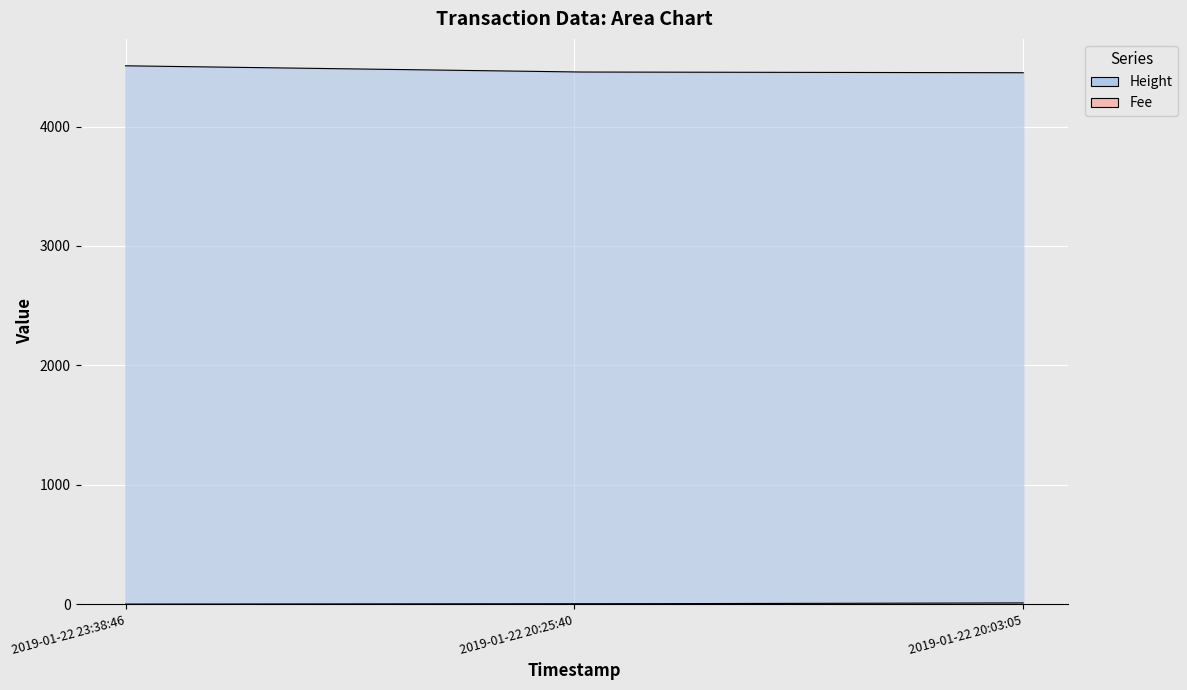

Count the Height values in the range 4451 to 4509.

3